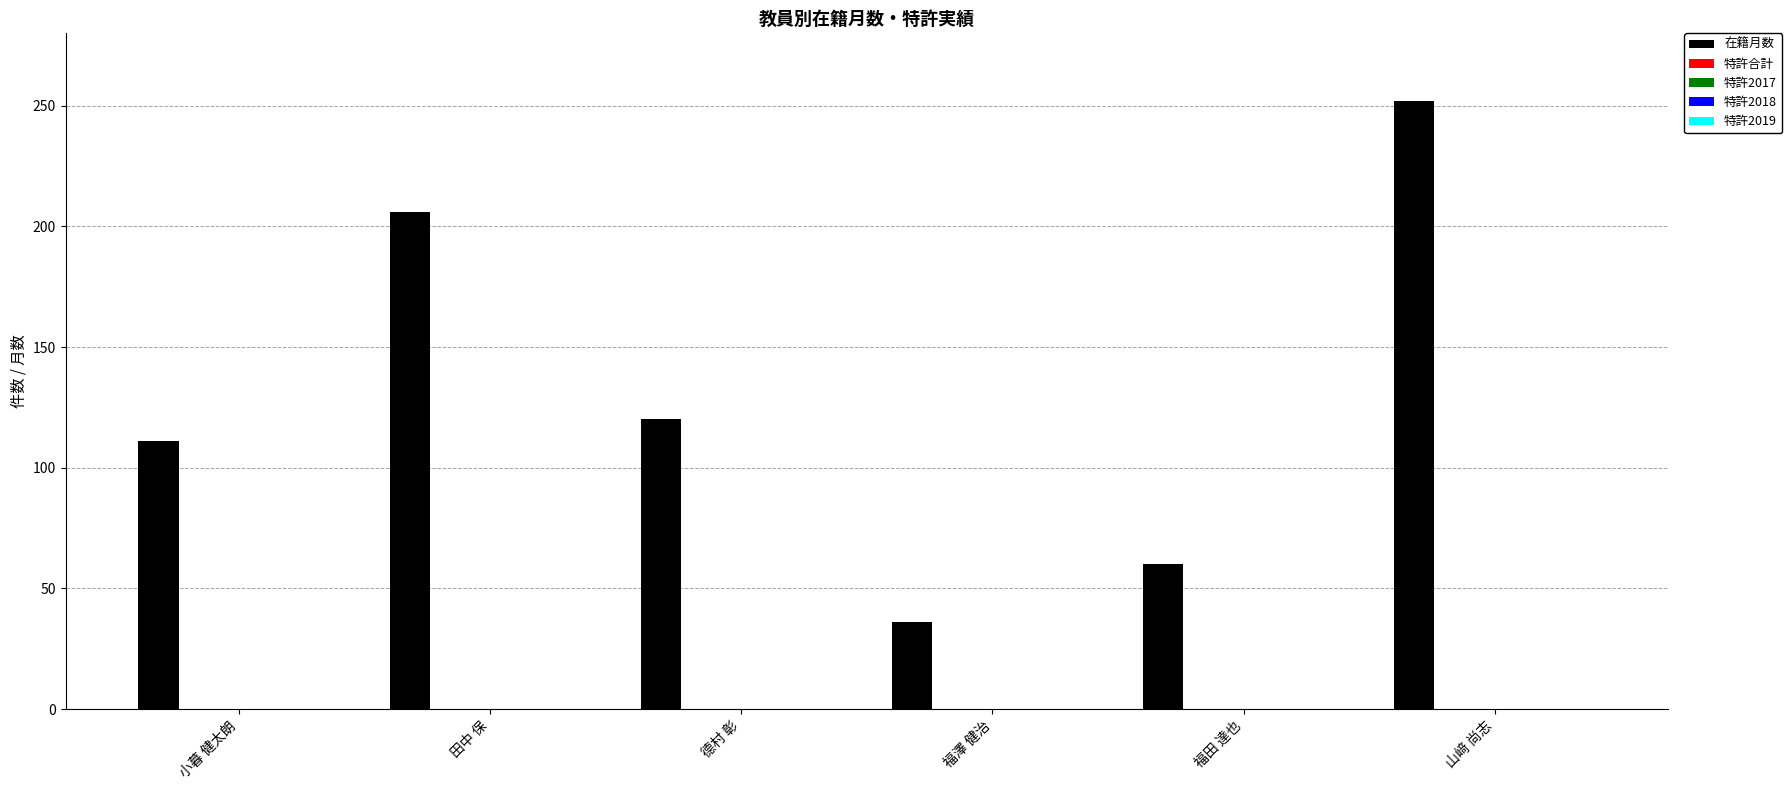

What is the difference between the maximum and second lowest values?

192